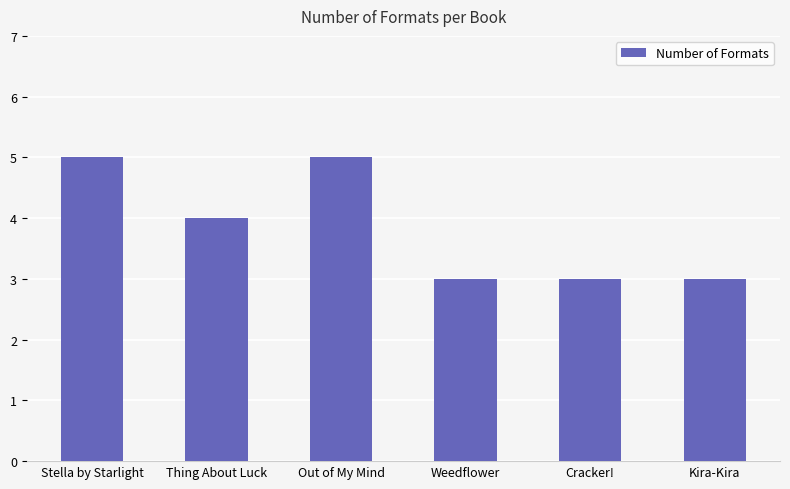

Reading right to left, what are all the values shown in this chart?

3	3	3	5	4	5